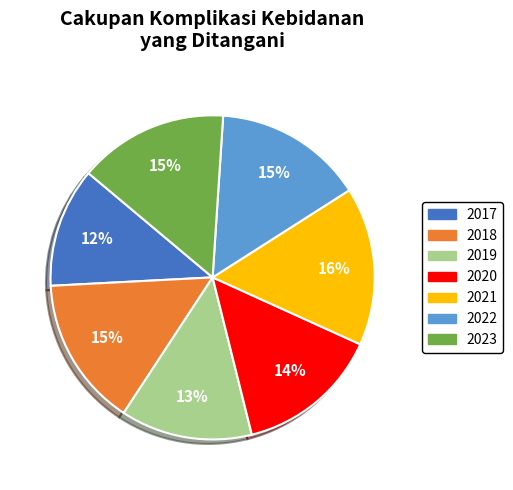

To the nearest percent, what is the difference between the 2019 and 2018 slice percentages?

2%